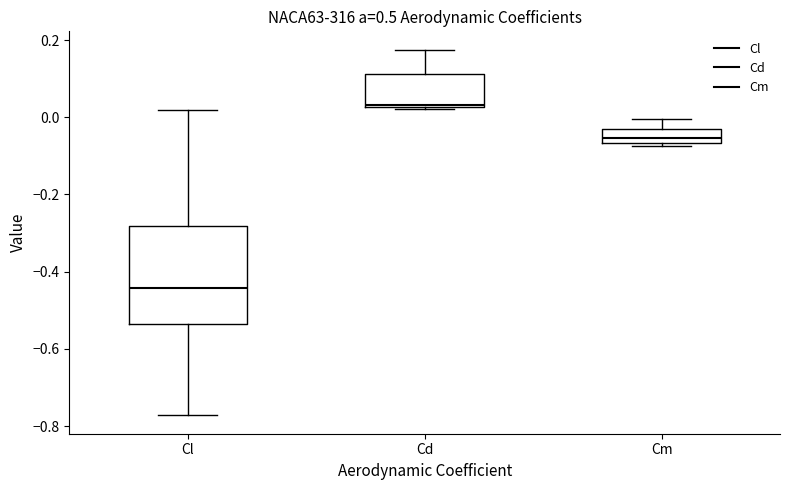

Reading left to right, read every box against the y-axis: the position of its median line, the range the box covers, and the ends of its whiskers. The values are not printed on the chart, so give them approximately, as read against the axis.

Cl: median -0.44, box -0.54 to -0.28, whiskers -0.78 to 0.02
Cd: median 0.04, box 0.02 to 0.12, whiskers 0.02 to 0.18
Cm: median -0.06 (inside the box), box -0.06 to -0.04, whiskers -0.08 to 0.00